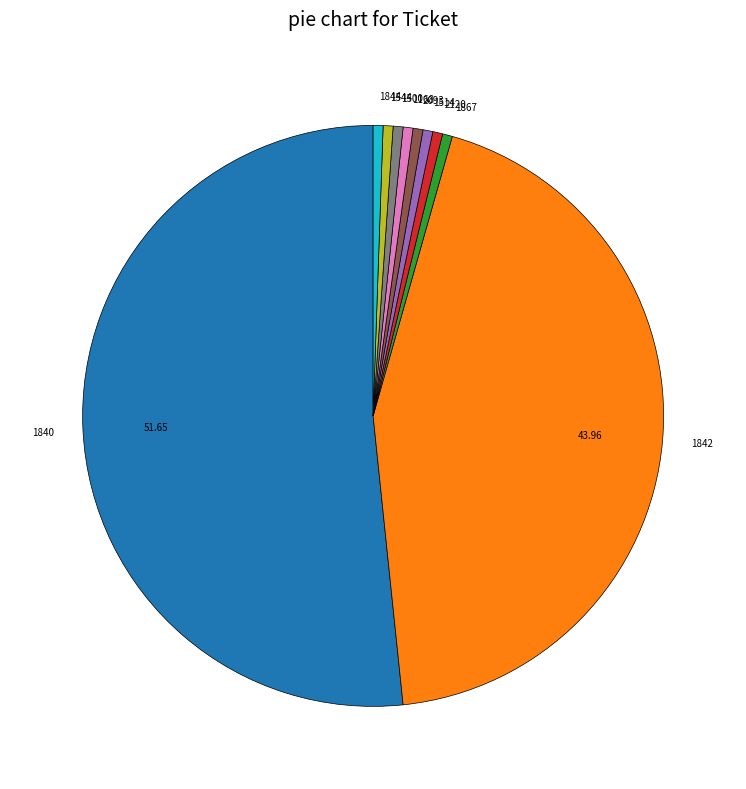

Which has a higher value, 1842 or 1544?

1842